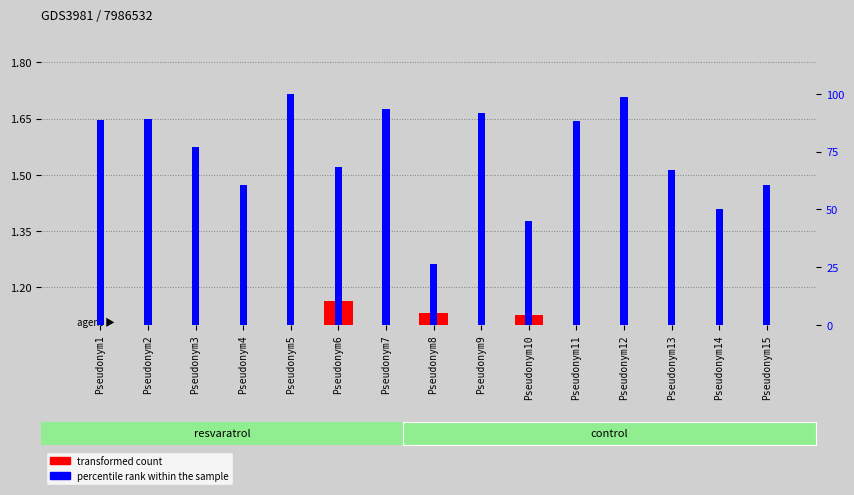

What is the total value across all series at Pseudonym15?

61.7